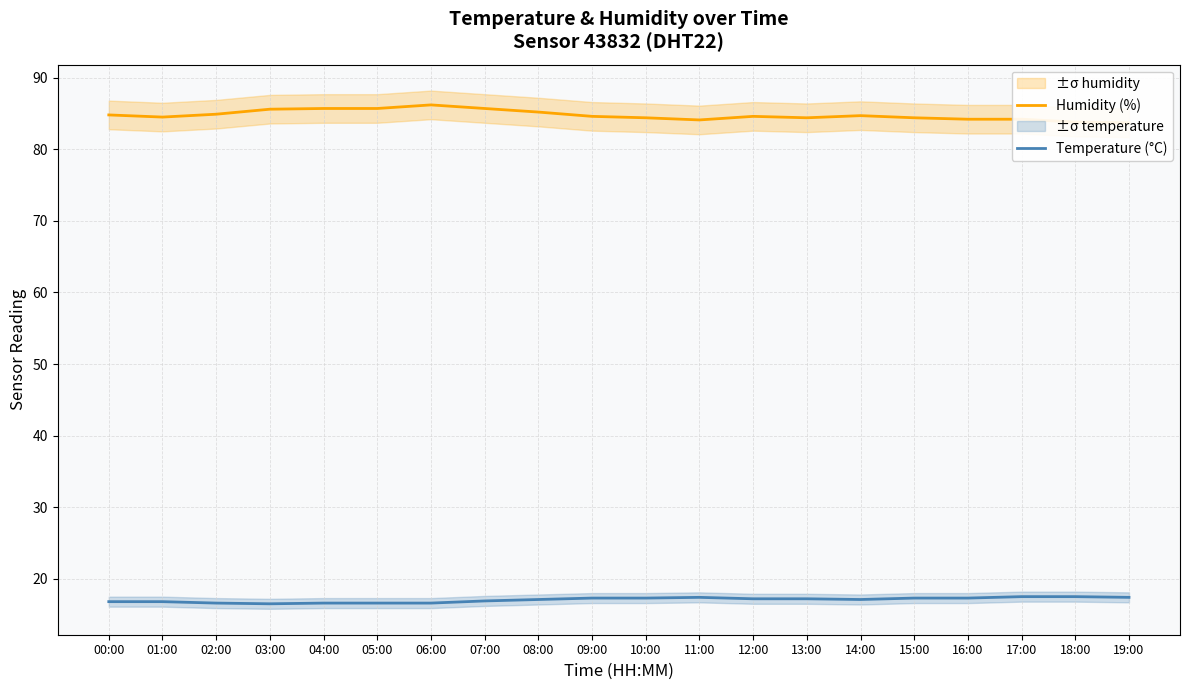

At which category is the sum across all series the highest?

06:00